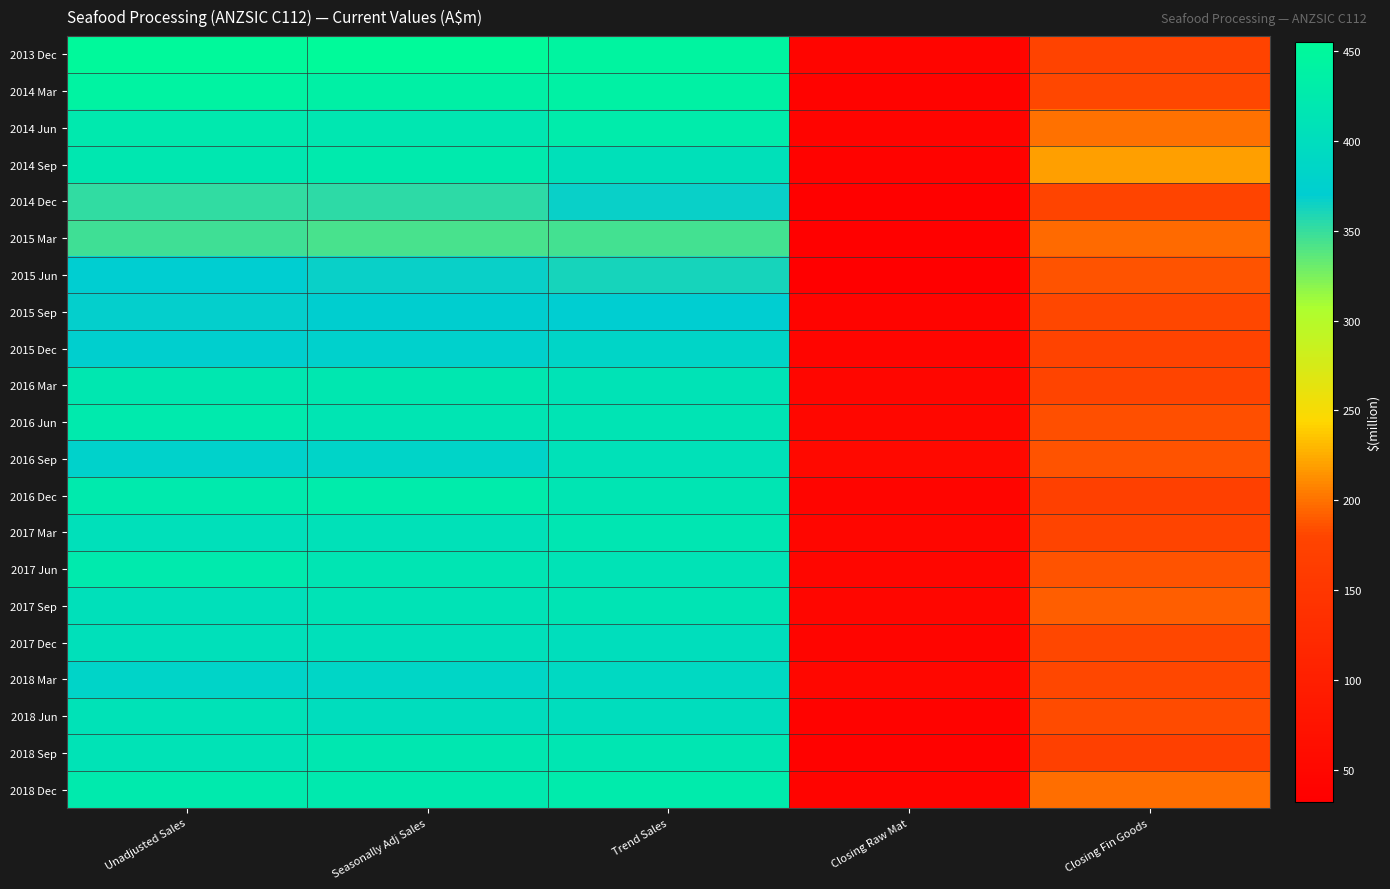

What is the total value across all series at Closing Raw Mat?

908